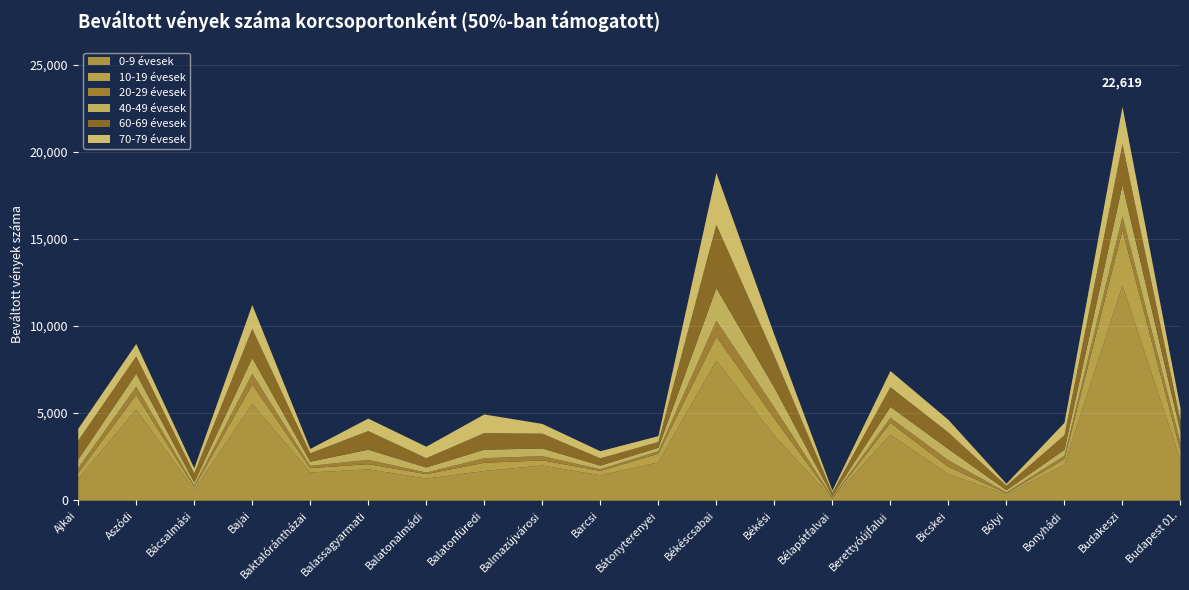

At Bajai, list the series in order from largest to smallest.

0-9 Beváltott vények száma, 60-69 Beváltott vények száma, 70-79 Beváltott vények száma, 10-19 Beváltott vények száma, 40-49 Beváltott vények száma, 20-29 Beváltott vények száma